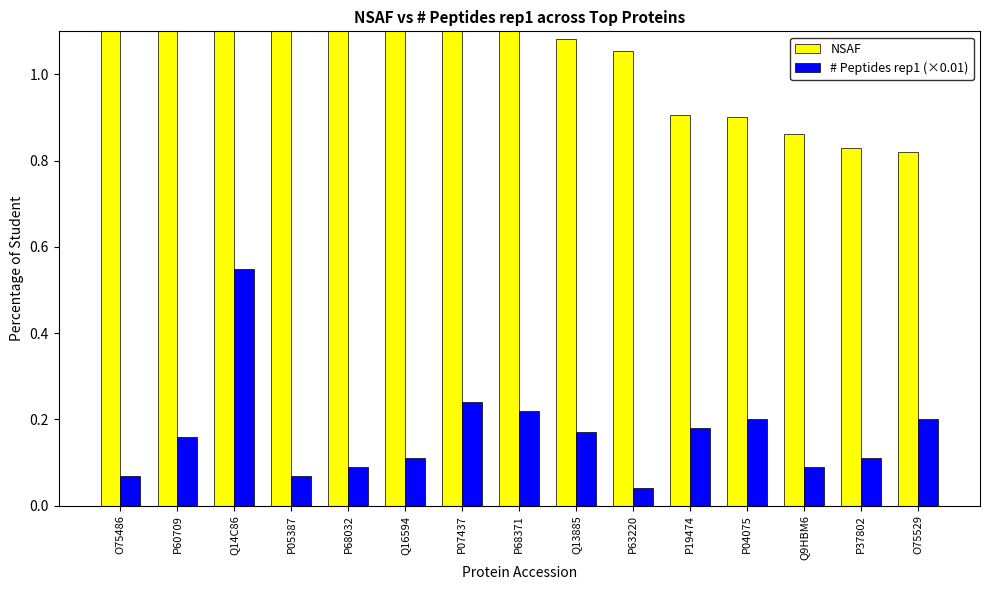

Which label corresponds to the largest value in the chart?

O75486